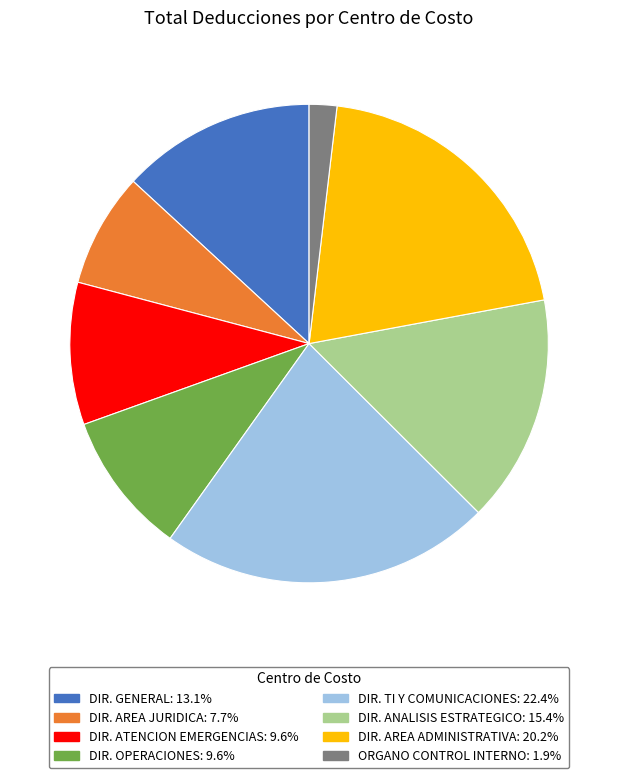

Does any single category account for the majority?

No